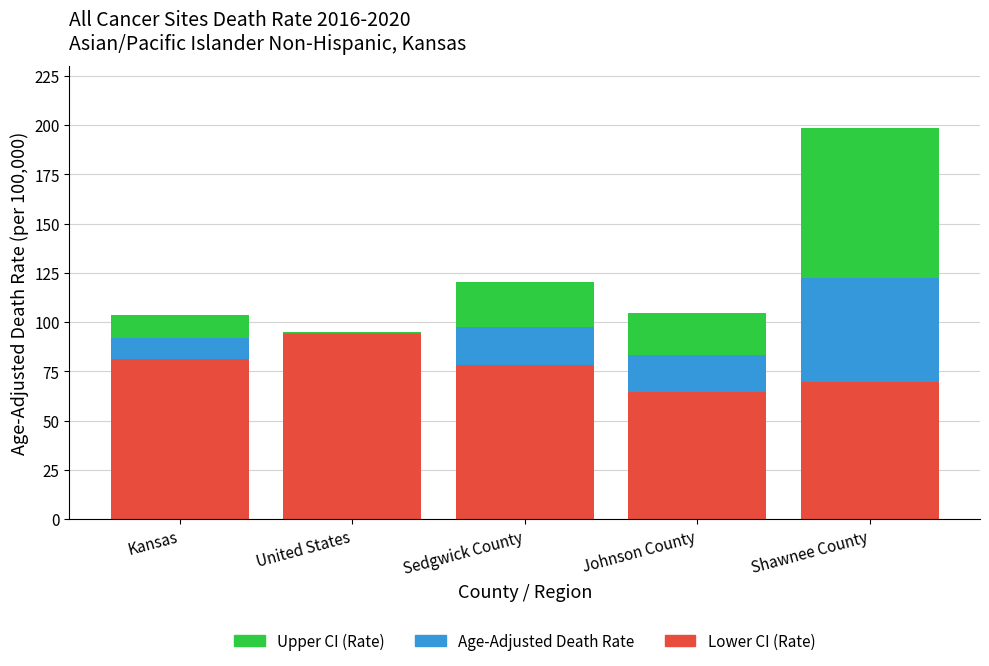

Reading left to right, transcribe the values for Lower CI (Rate).

Kansas=81.4	United States=93.9	Sedgwick County=78.2	Johnson County=64.8	Shawnee County=69.7